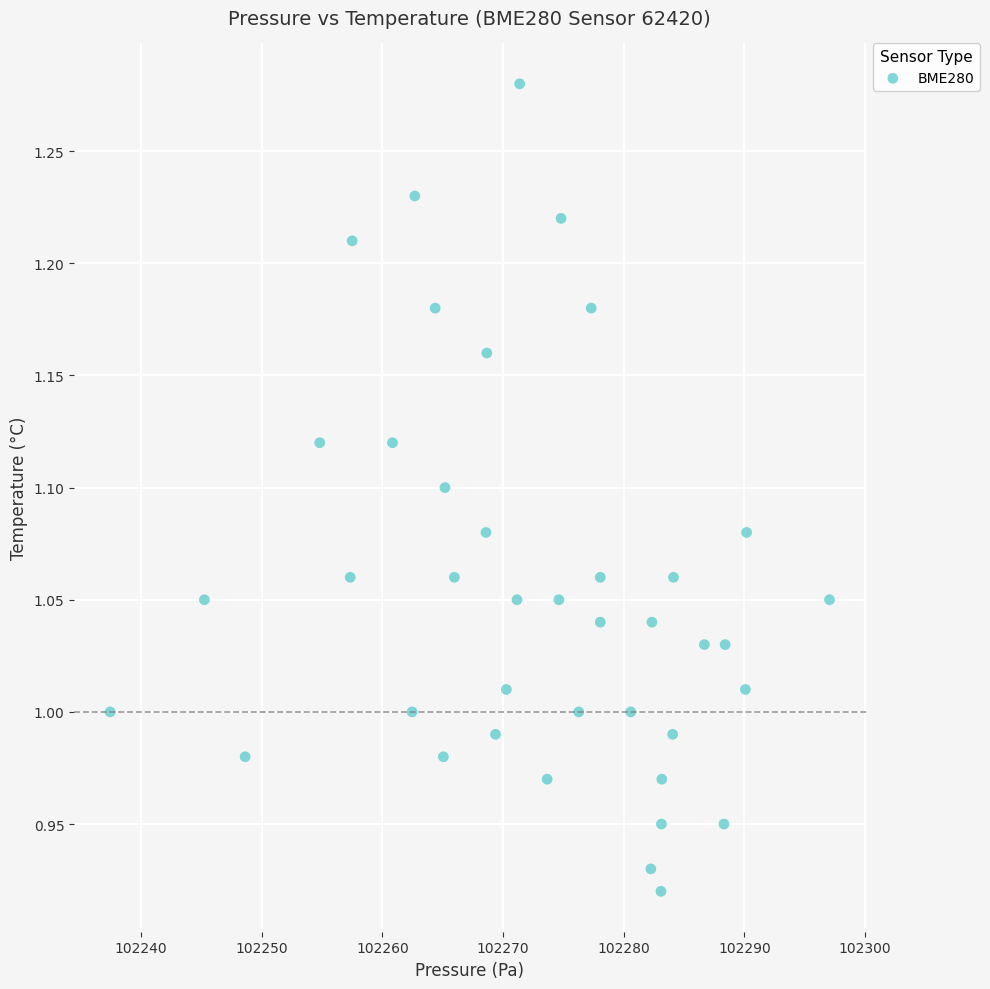

What is the range of X values (max minus min)?

59.6